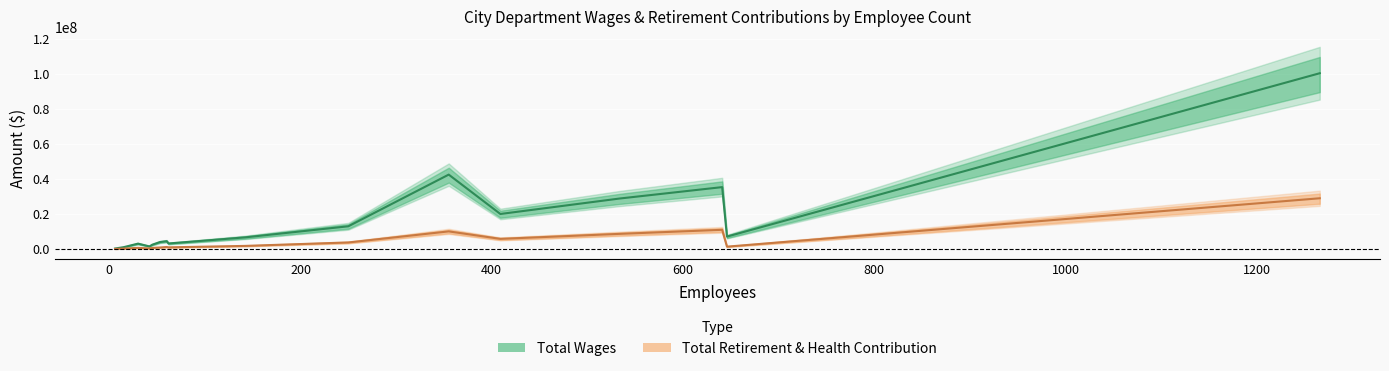

True or false: Total Wages and Total Retirement & Health Contribution cross at least once.

False